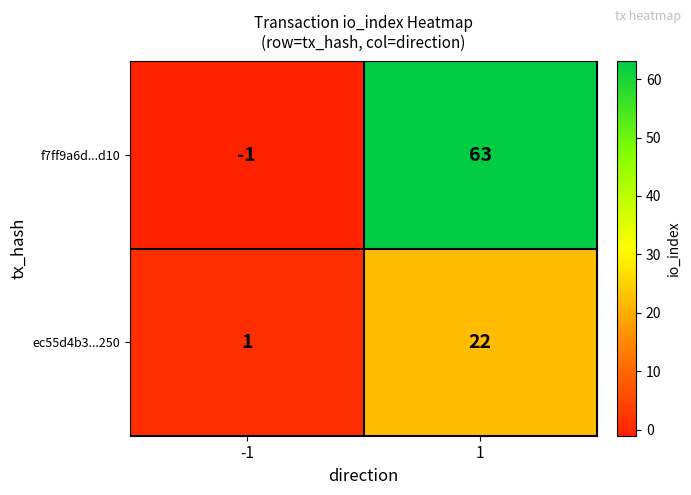

At which category does the chart reach its minimum across all series?

-1